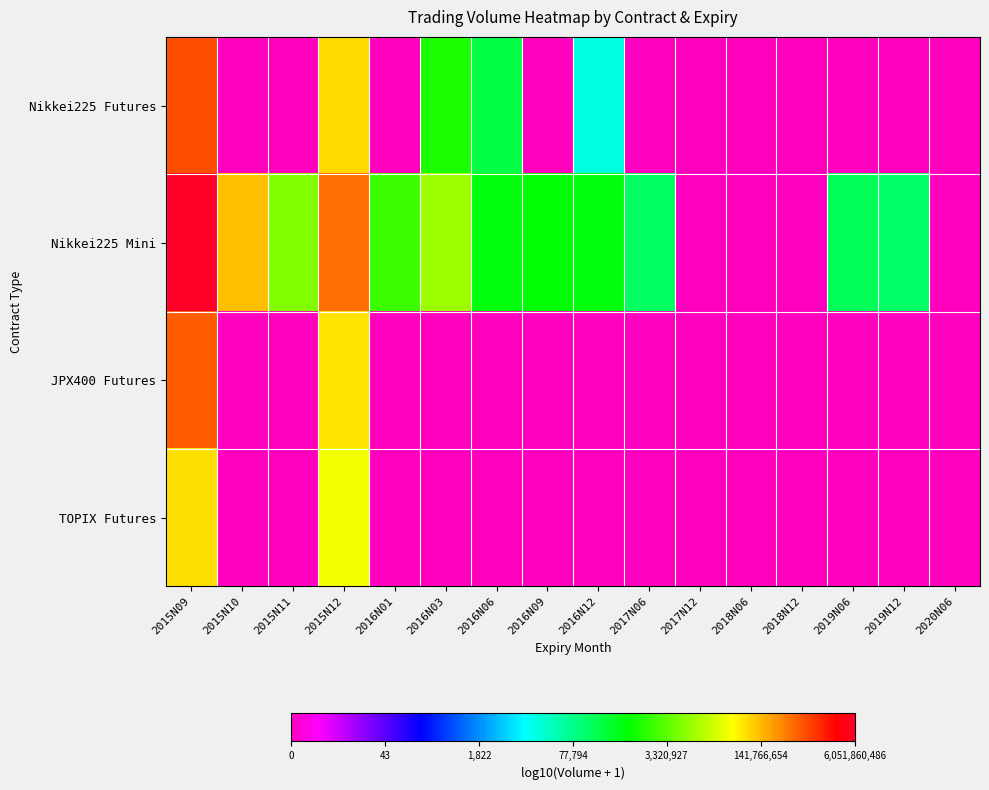

What is the difference between the highest and lowest values at 2019N06?

5.3